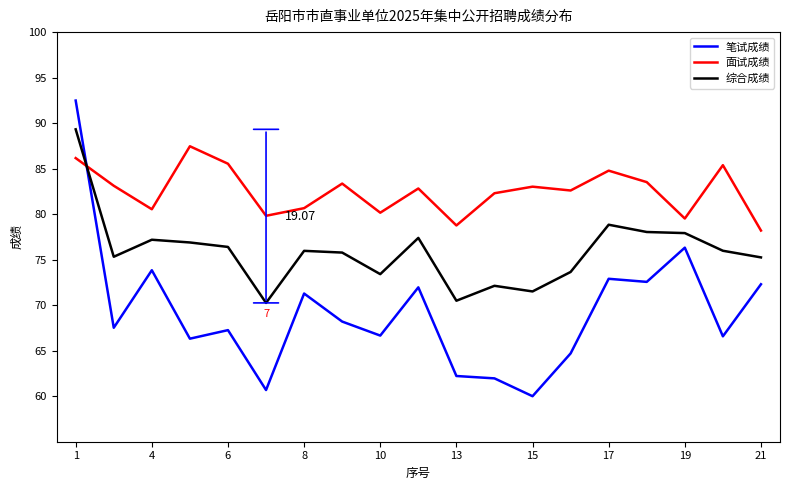

Which series has the widest spread of values?

笔试成绩